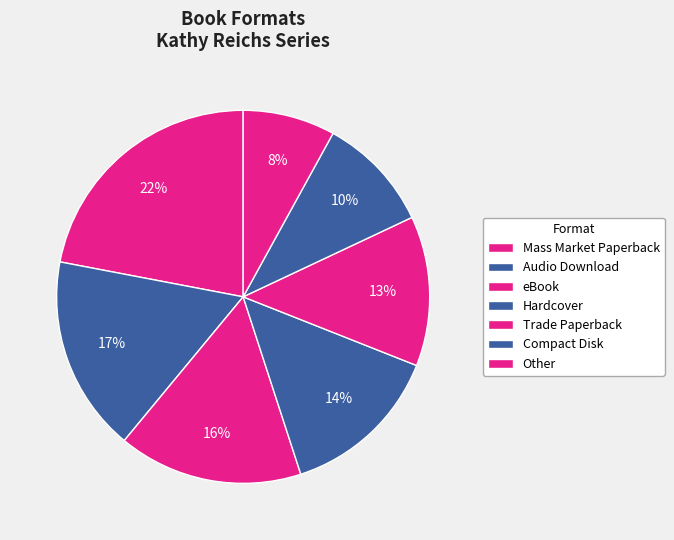

To the nearest percent, what portion does Other represent?

8%